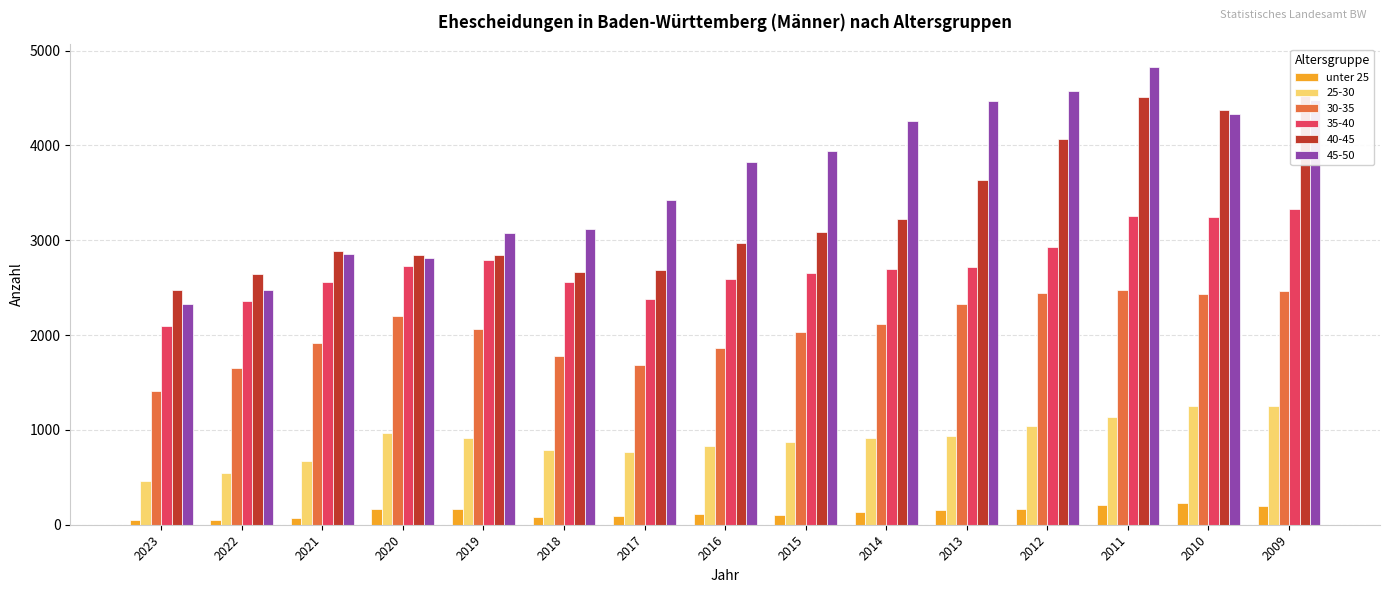

What is the sum of all values?

1980